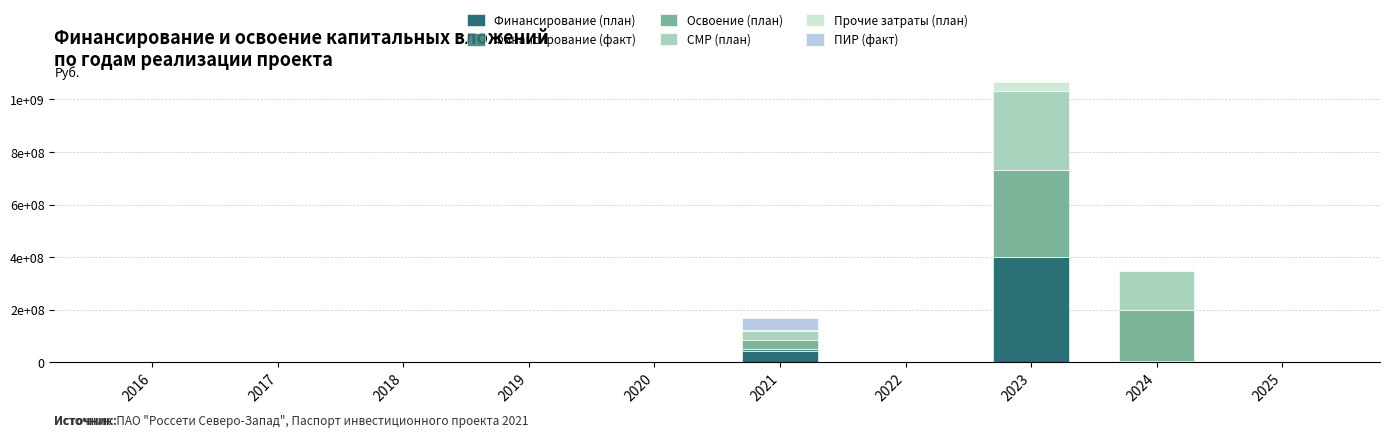

Are the bars grouped side by side (vs. stacked)?

No